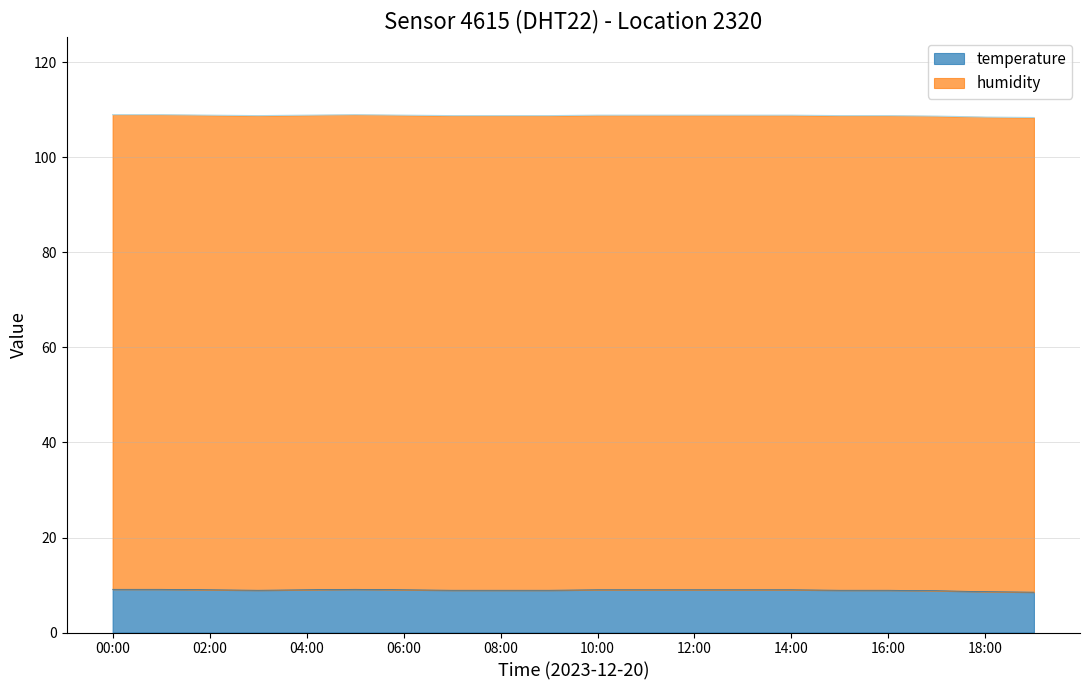

True or false: temperature has a value of 9.0 at 14:00.

True